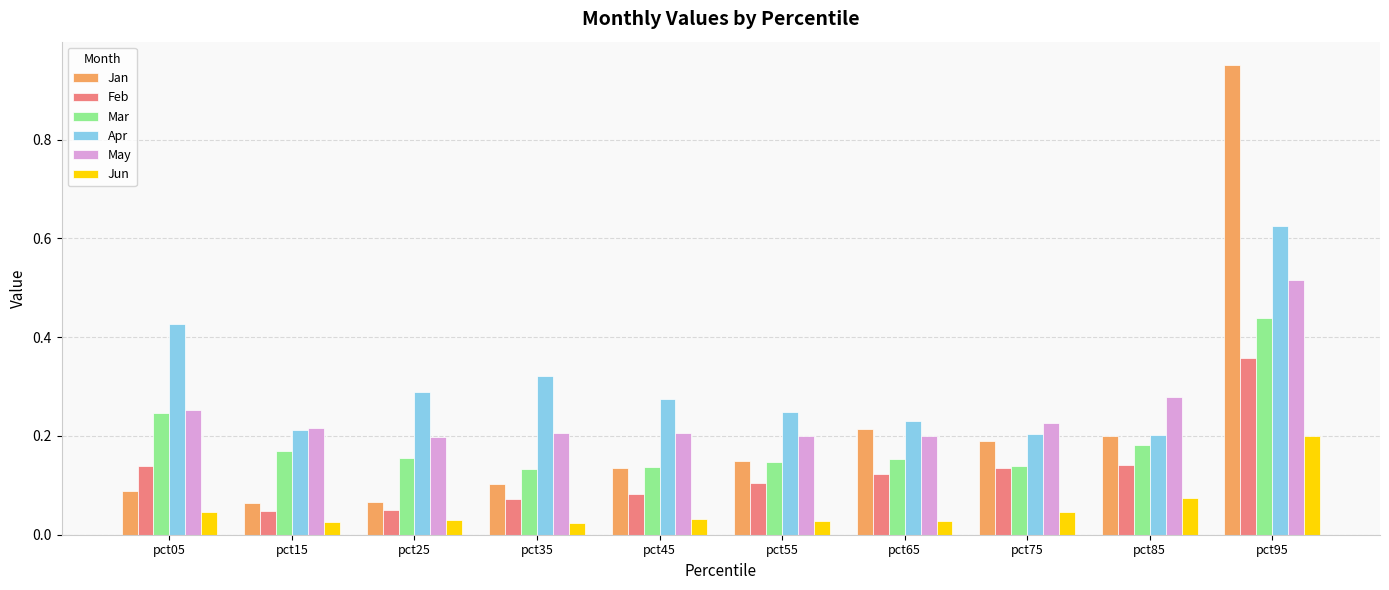

What is the sum of all Jan values?

2.2